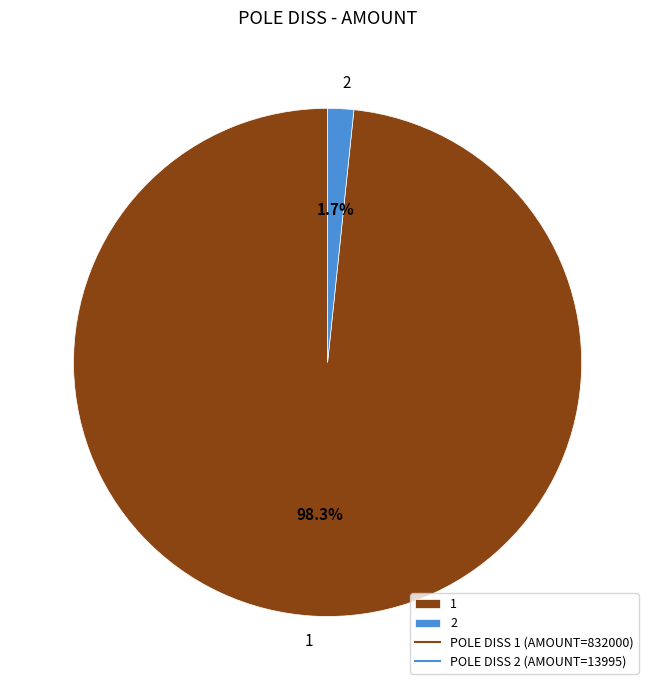

What percentage do 2 and 1 together represent?

100.0%